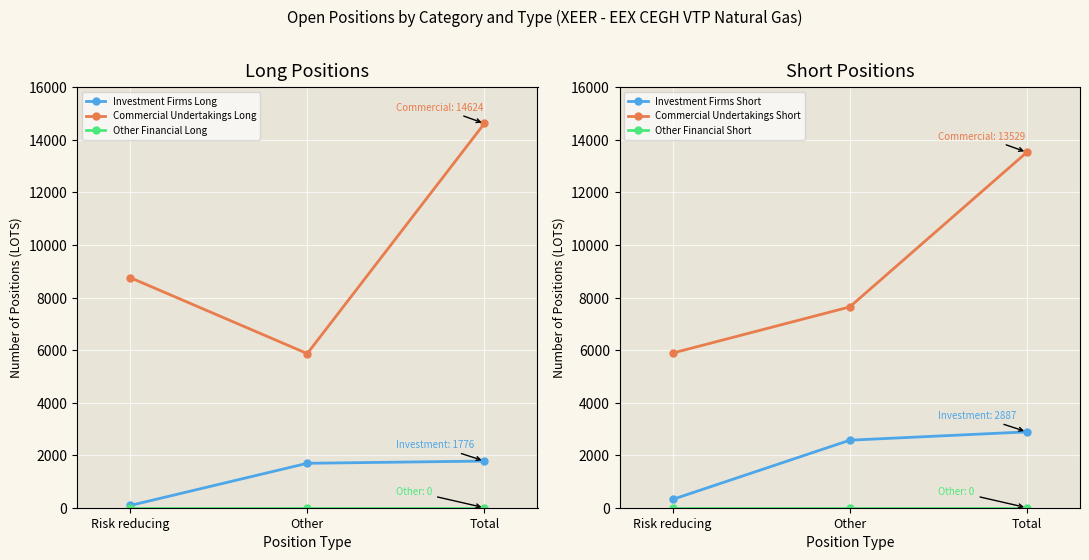

What is the sum of the Investment Firms Long values at Risk reducing and Other?

1776